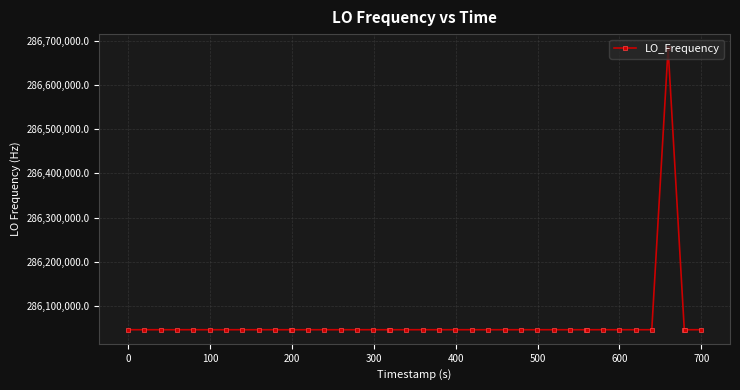

What is the average value?

286062892.2